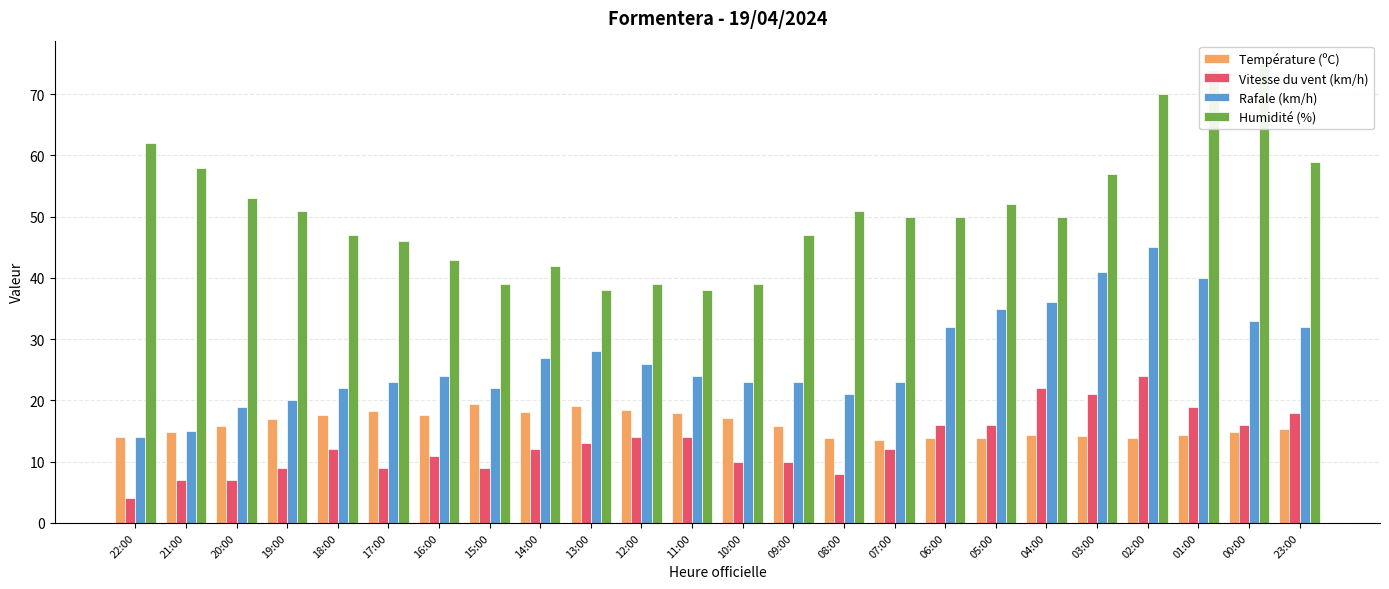

How many values in the Rafale (km/h) series exceed 24?

11